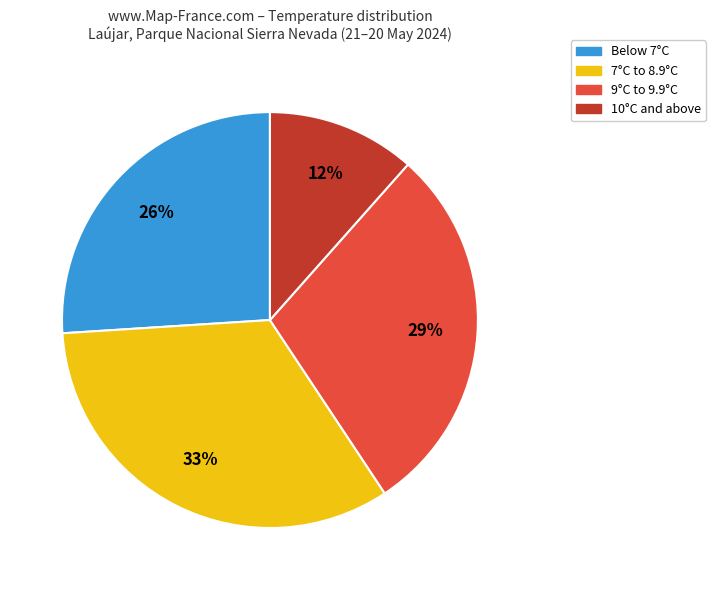

Does any single category account for the majority?

No